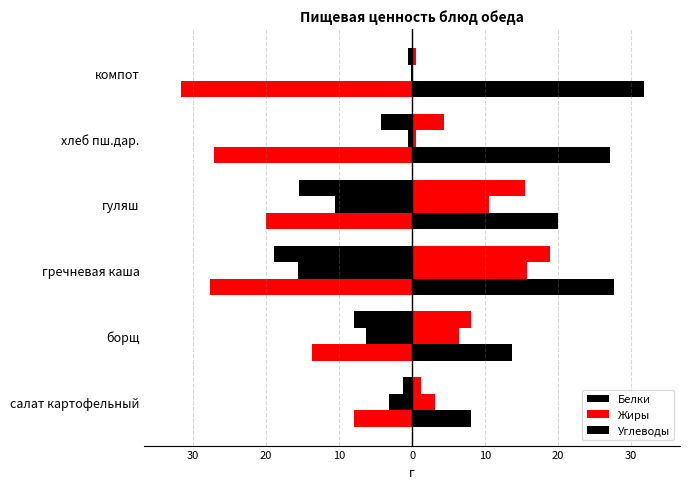

Which series has the widest spread of values?

Углеводы